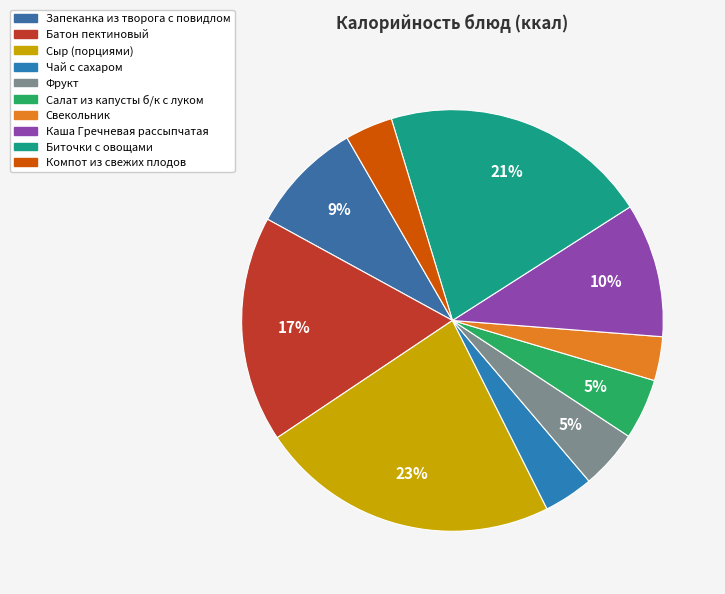

Count the number of slices in the pie.

10